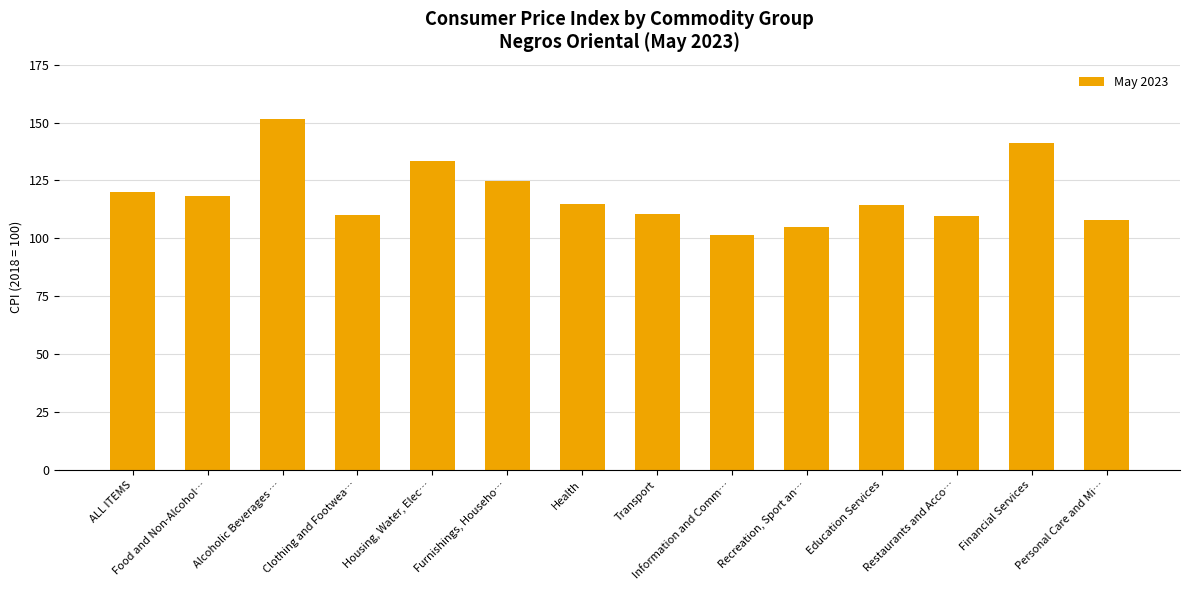

How many bars are there in total?

14